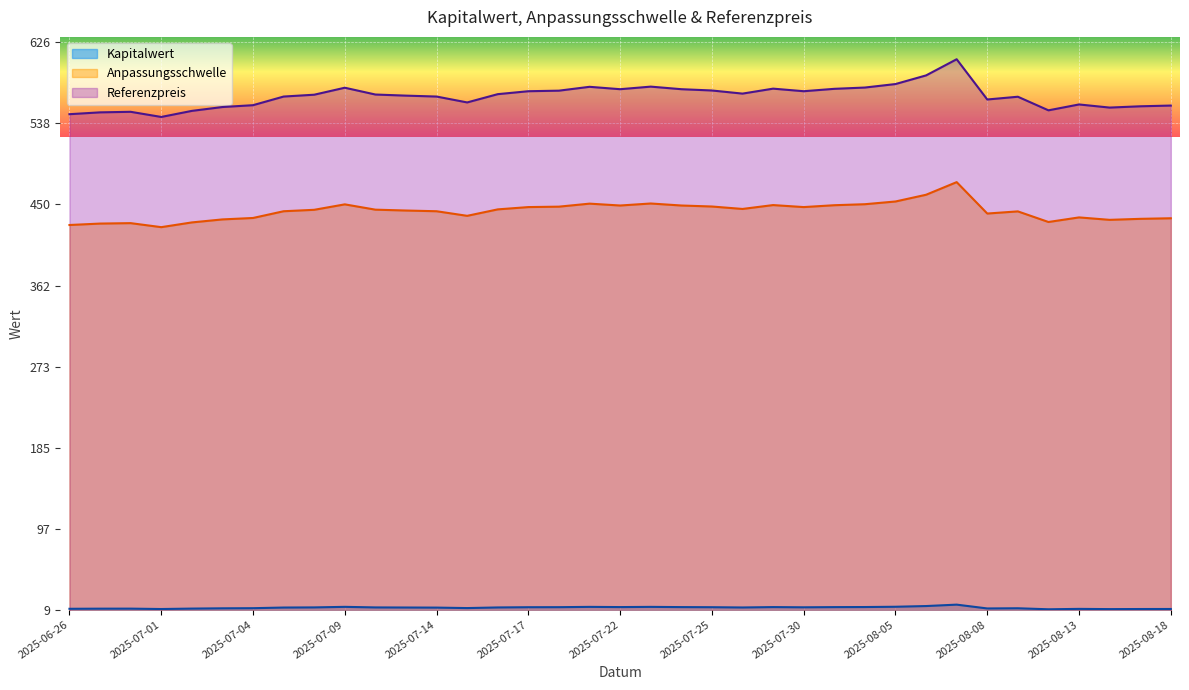

Where is the first local minimum for Anpassungsschwelle?

2025-07-01